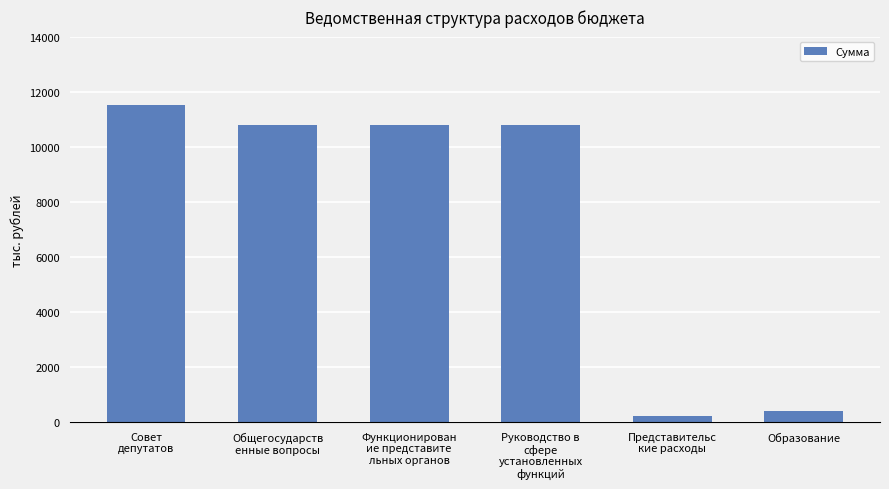

Reading left to right, list all the values displayed in this chart.

Совет
депутатов=11506	Общегосударств
енные вопросы=10806	Функционирован
ие представите
льных органов=10806	Руководство в
сфере
установленных
функций=10806	Представительс
кие расходы=200	Образование=400